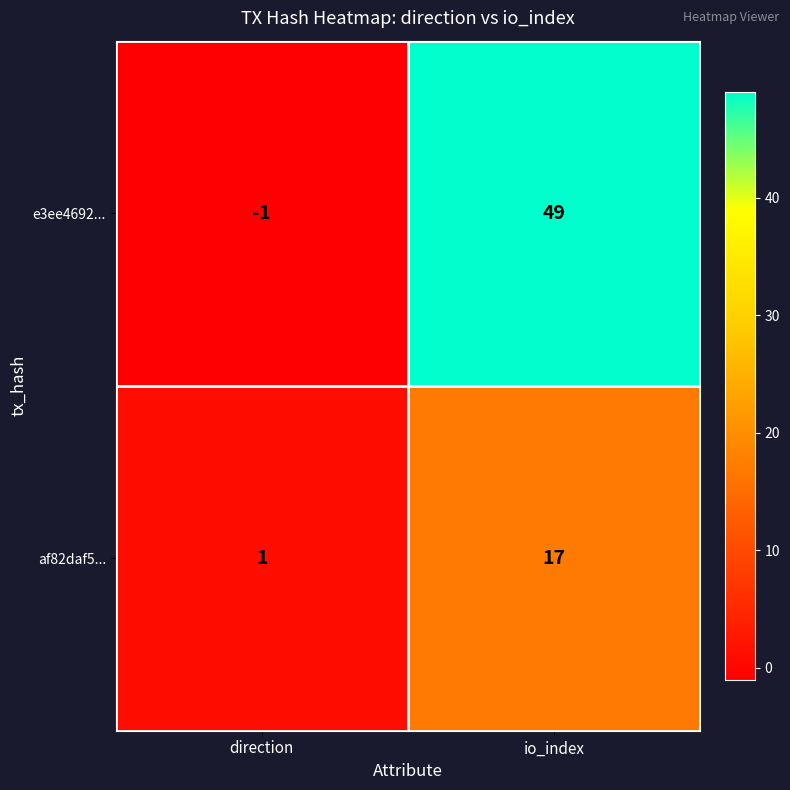

List the series in order of their peak value, lowest first.

af82daf5..., e3ee4692...